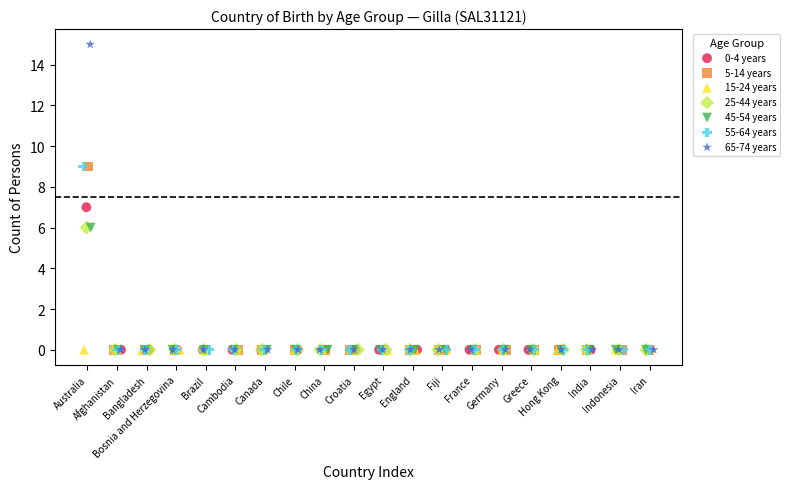

Which series reaches the maximum Y coordinate?

65-74 years